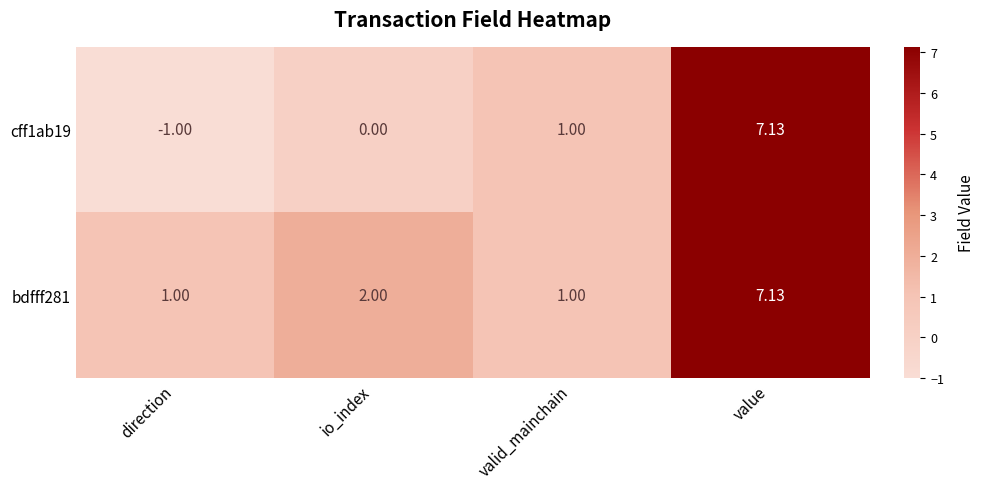

At which label is bdfff281 closest to 4?

io_index